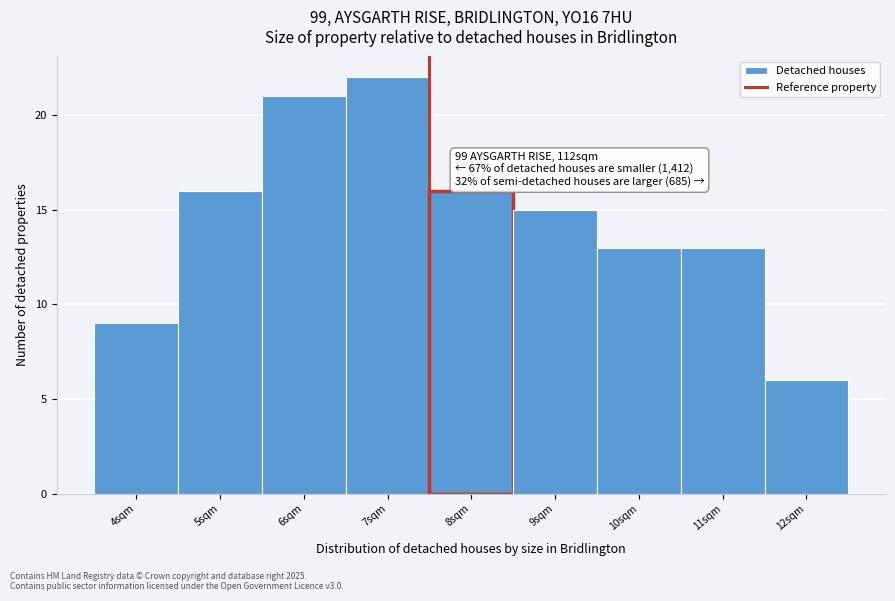

Over which range of the x-axis is the bar tallest?

6.5 to 7.5